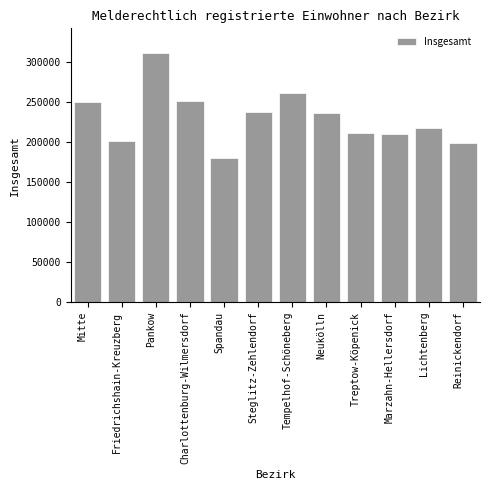

What is the label of the 5th bar from the right?

Neukölln